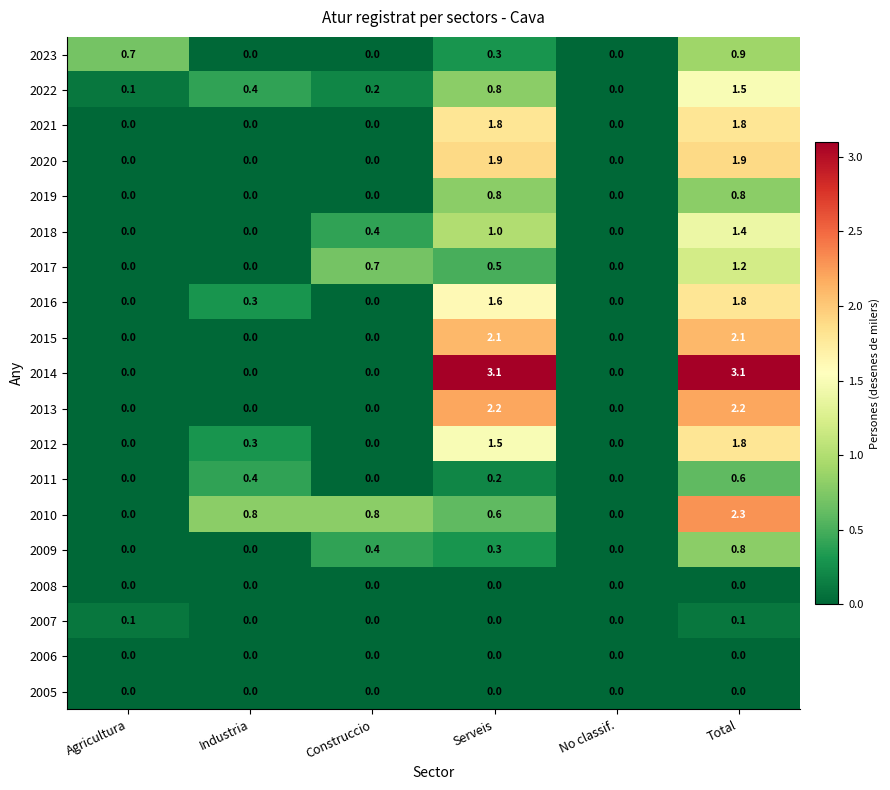

At which label is 2022 closest to 0?

No classif.